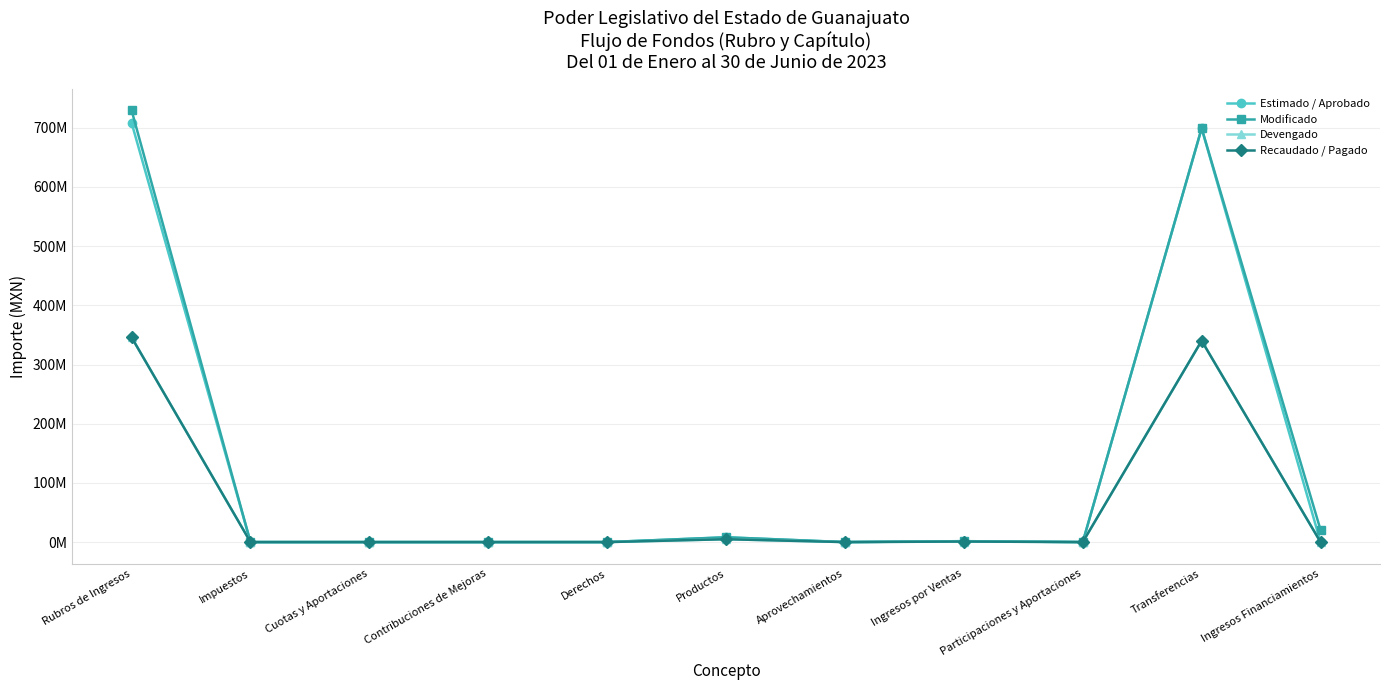

Does the chart have visible grid lines?

Yes